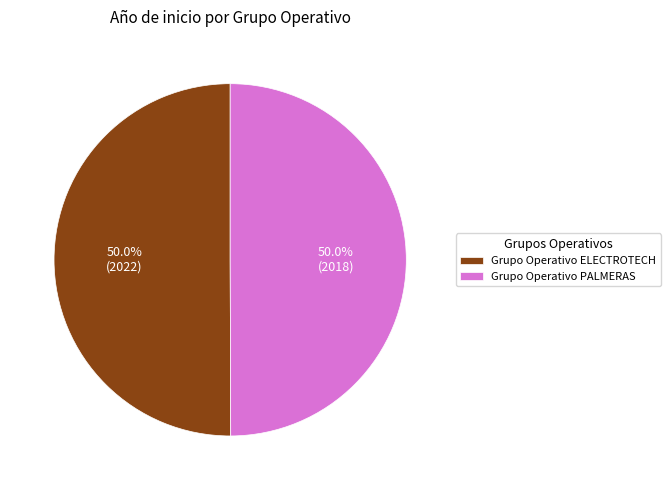

How much of the chart is everything except Grupo Operativo ELECTROTECH?

50.0%